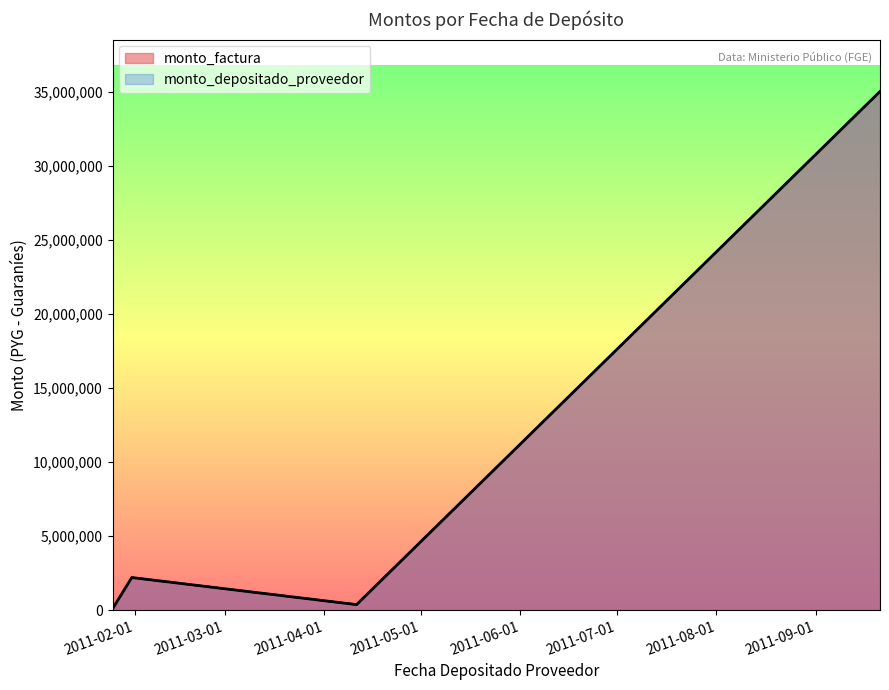

True or false: monto_depositado_proveedor and monto_factura cross at least once.

False